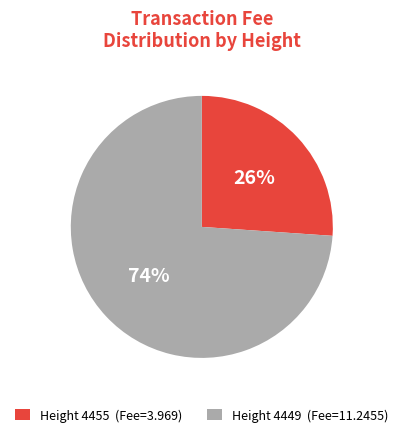

Between Height 4449 (Fee=11.2455) and Height 4455 (Fee=3.969), which is larger?

Height 4449 (Fee=11.2455)